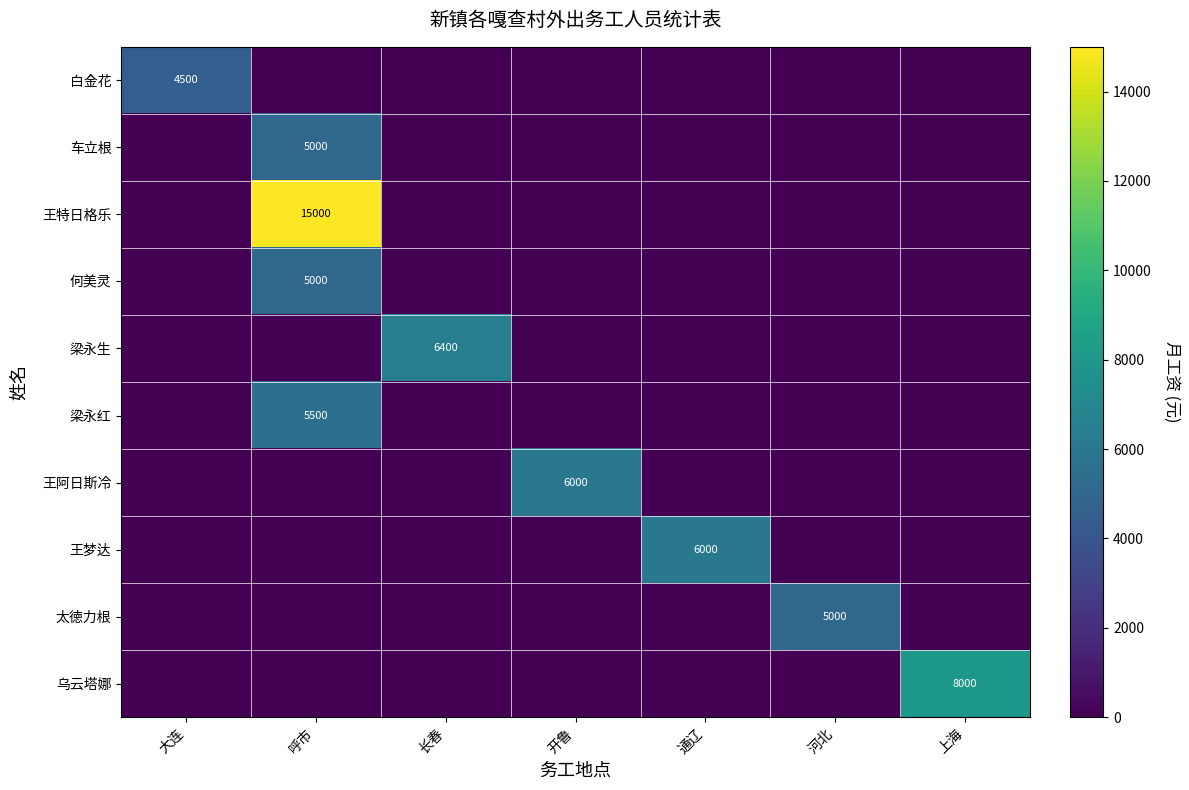

At which category does the chart reach its peak across all series?

呼市